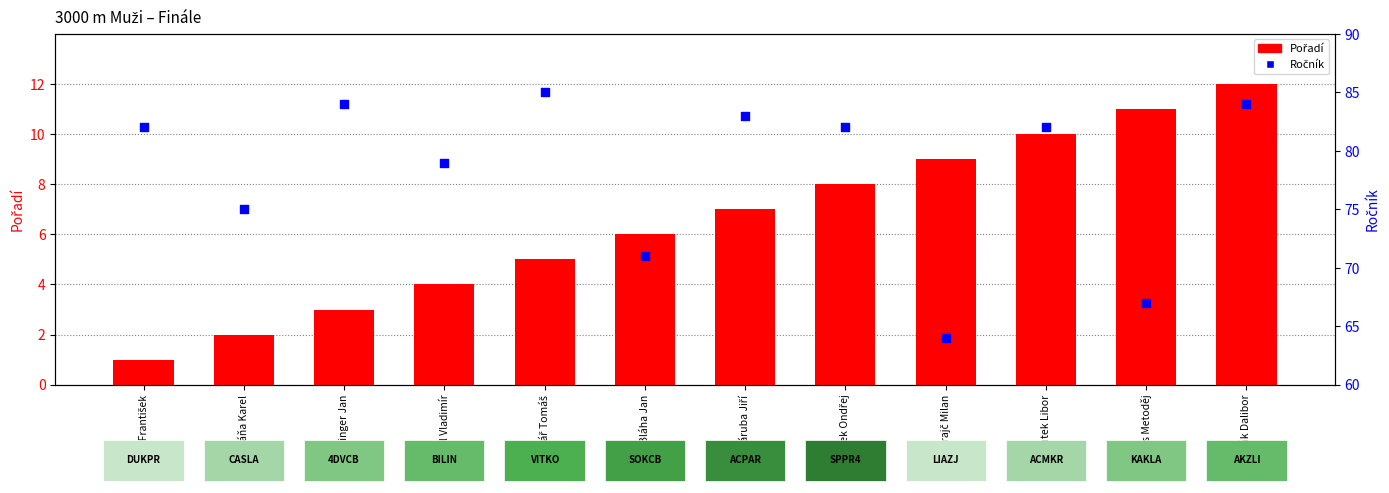

What is the total value across all series at Slovák Dalibor?

96